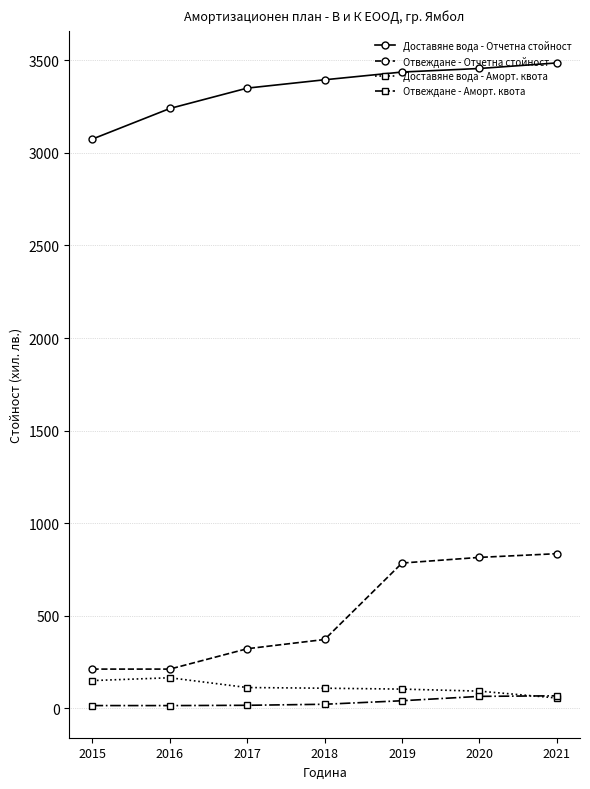

What are all the series names shown in the legend?

Доставяне вода - Отчетна стойност, Отвеждане - Отчетна стойност, Доставяне вода - Аморт. квота, Отвеждане - Аморт. квота